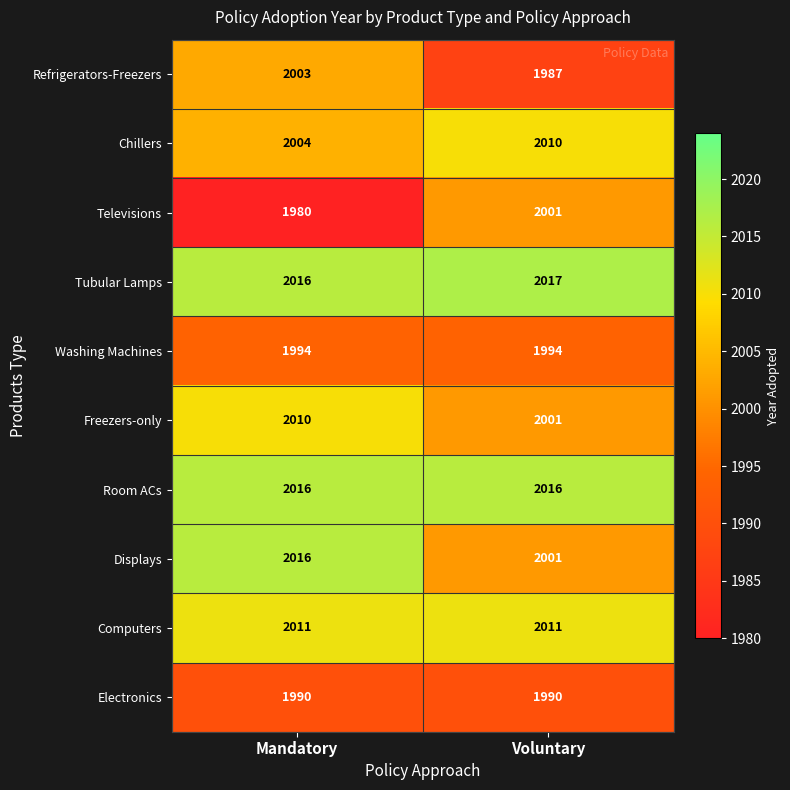

What is the approximate value of Chillers at Mandatory?

2004